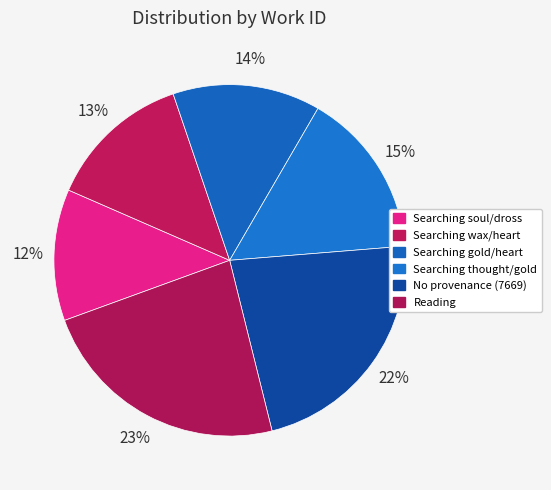

To the nearest percent, what portion does Searching gold/heart represent?

14%